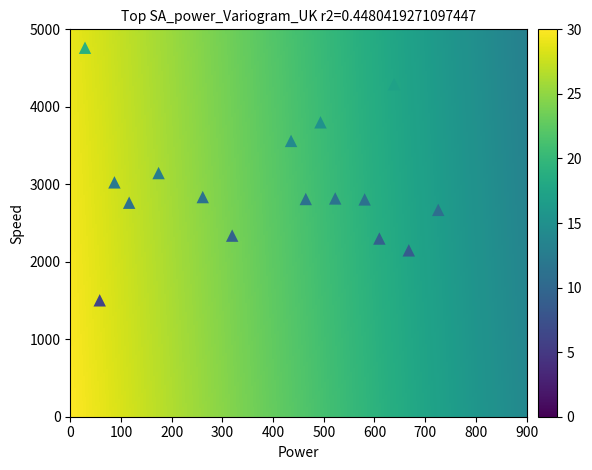

What is the range of Y values (max minus min)?

3260.0